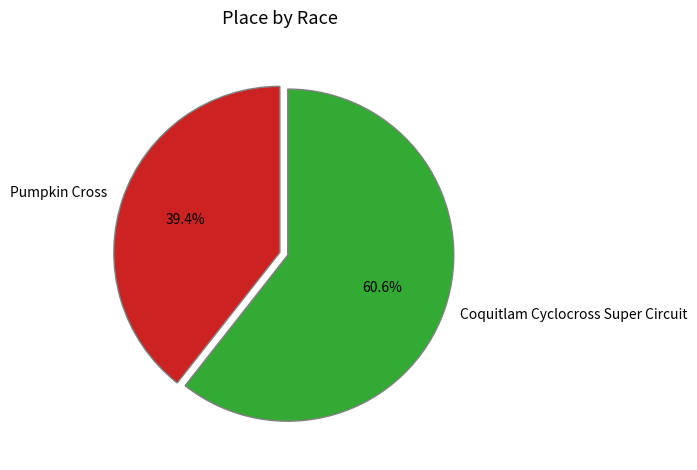

How many segments does this pie chart have?

2